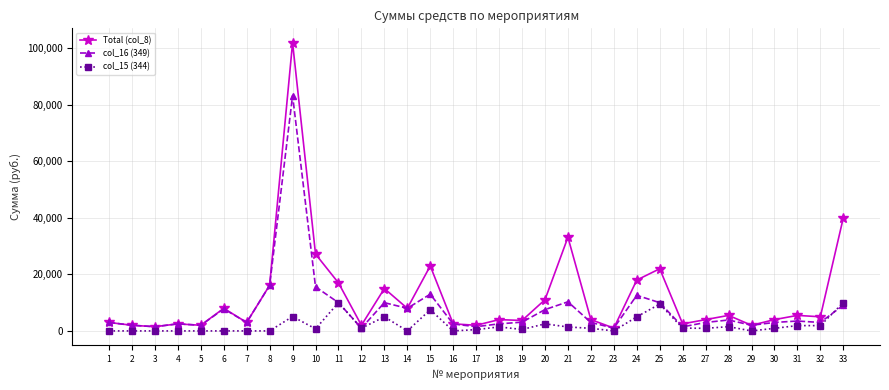

Where does the col_15 (344) series first go above 920?

9